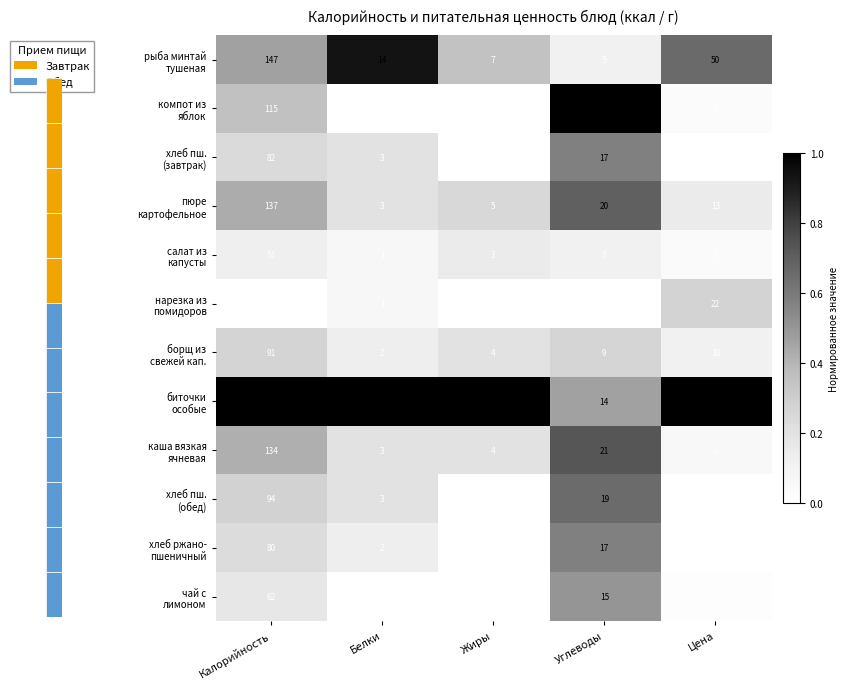

What is the difference between the highest and lowest values at Углеводы?

26